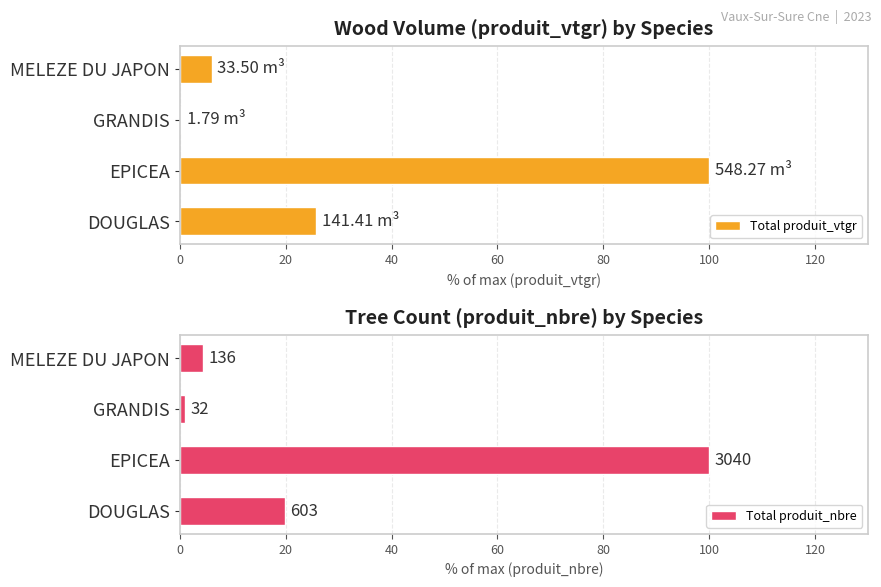

The Total produit_vtgr series shows 0.3 at GRANDIS. True or false?

True